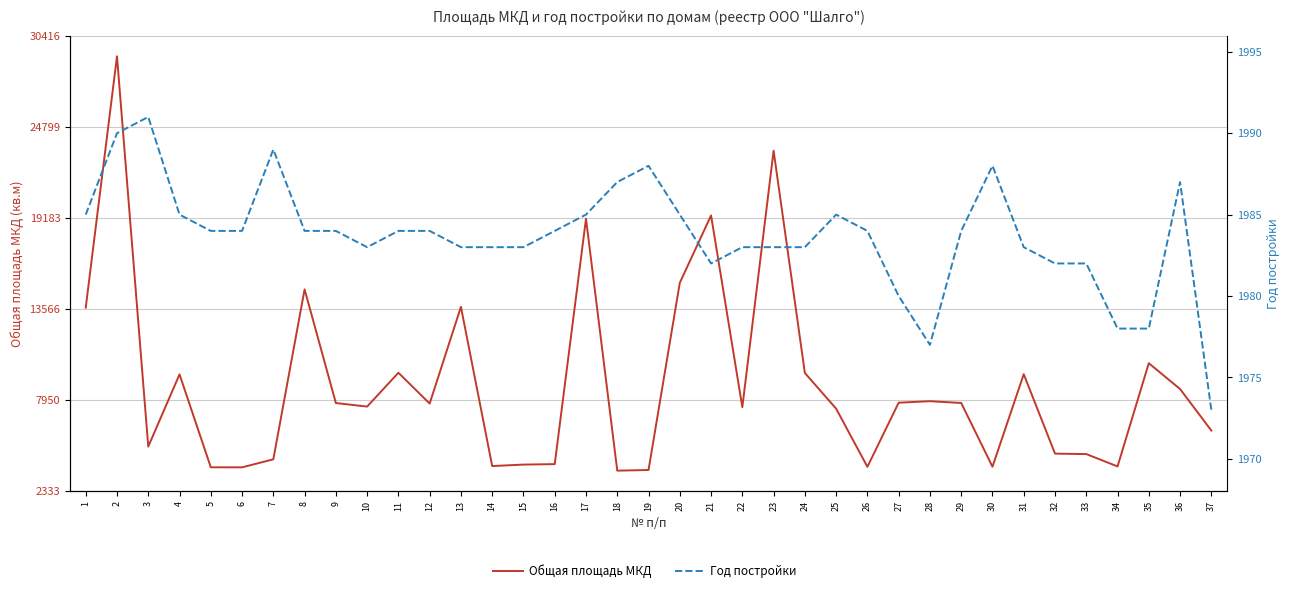

At which category is the sum across all series the highest?

2